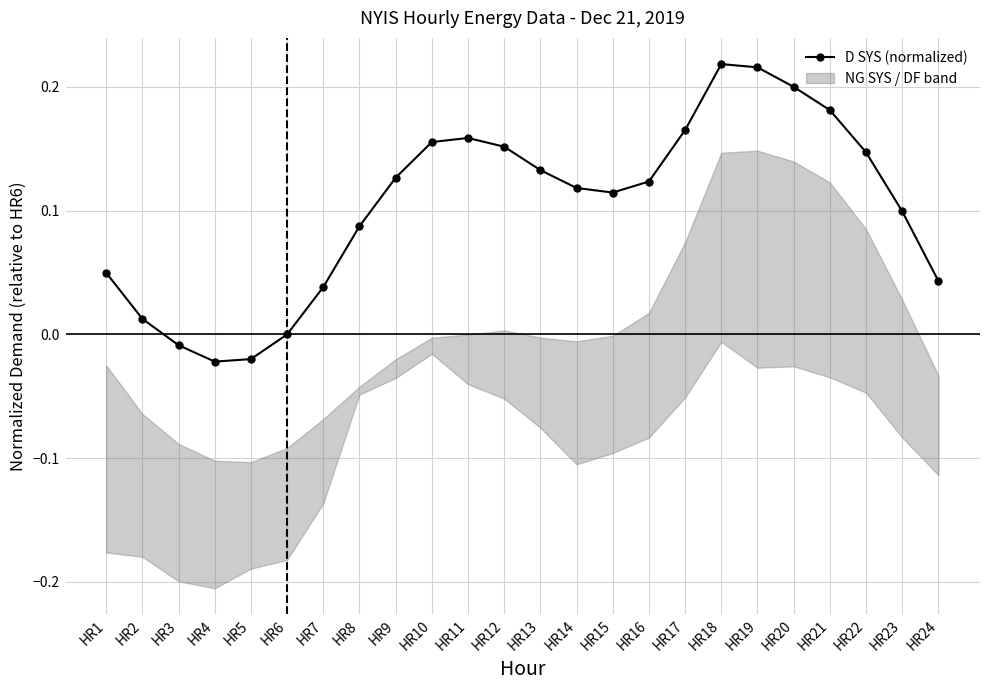

What is the sum of the values at HR3 and HR18?

0.2